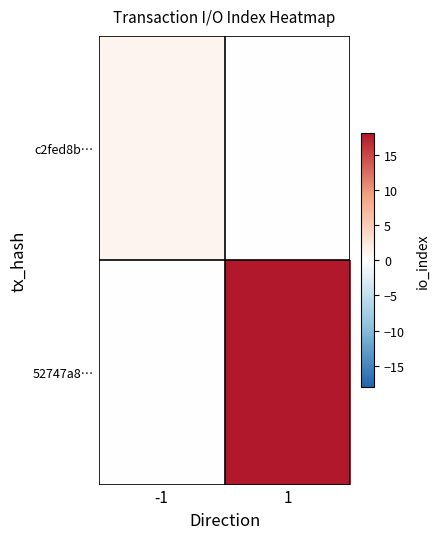

What is the spread (max minus min) of values at 1?

18